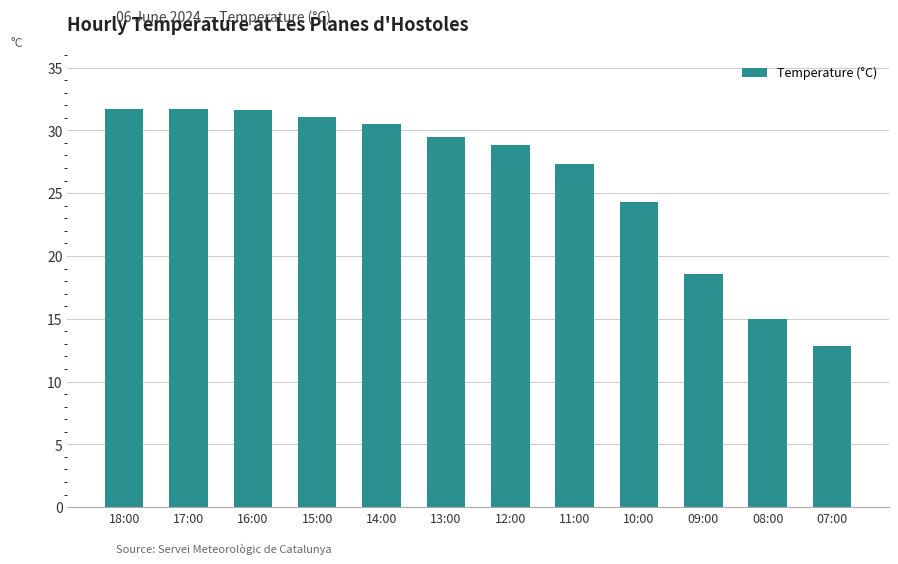

What is the greatest value displayed?

31.7